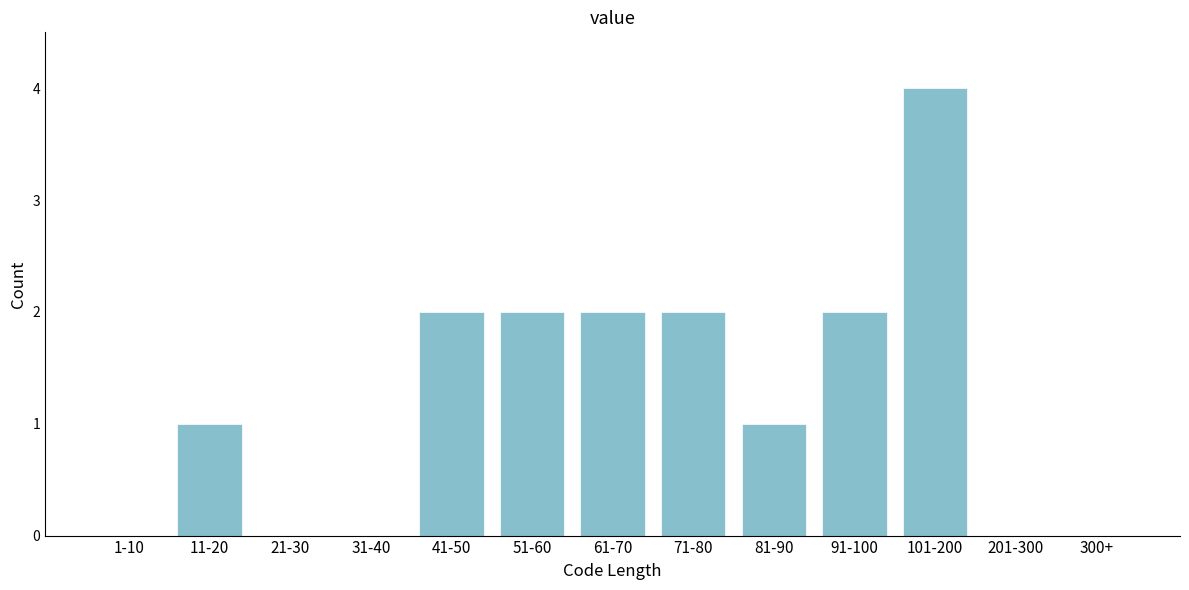

Reading right to left, what are all the values shown in this chart?

300+=0	201-300=0	101-200=4	91-100=2	81-90=1	71-80=2	61-70=2	51-60=2	41-50=2	31-40=0	21-30=0	11-20=1	1-10=0